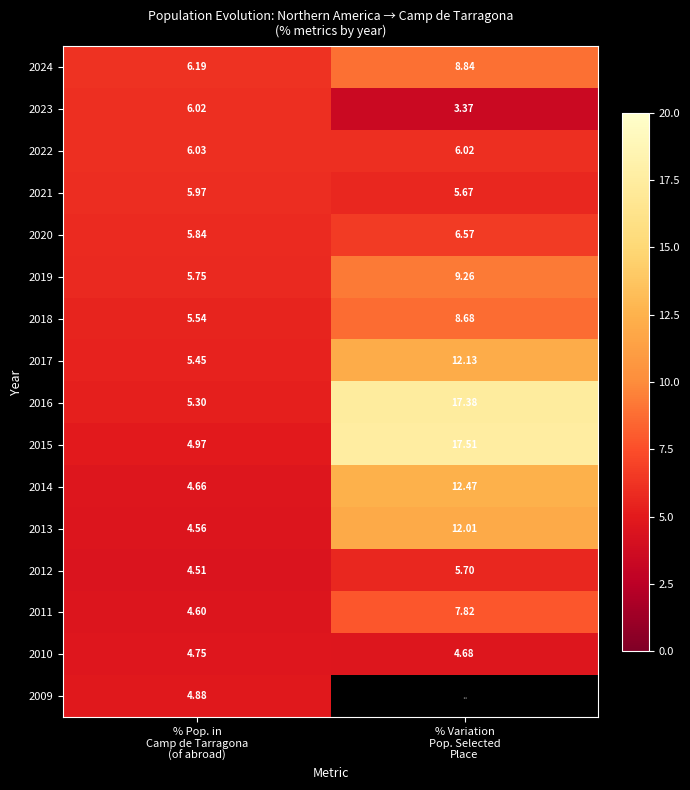

How many values in the 2020 series exceed 6?

1